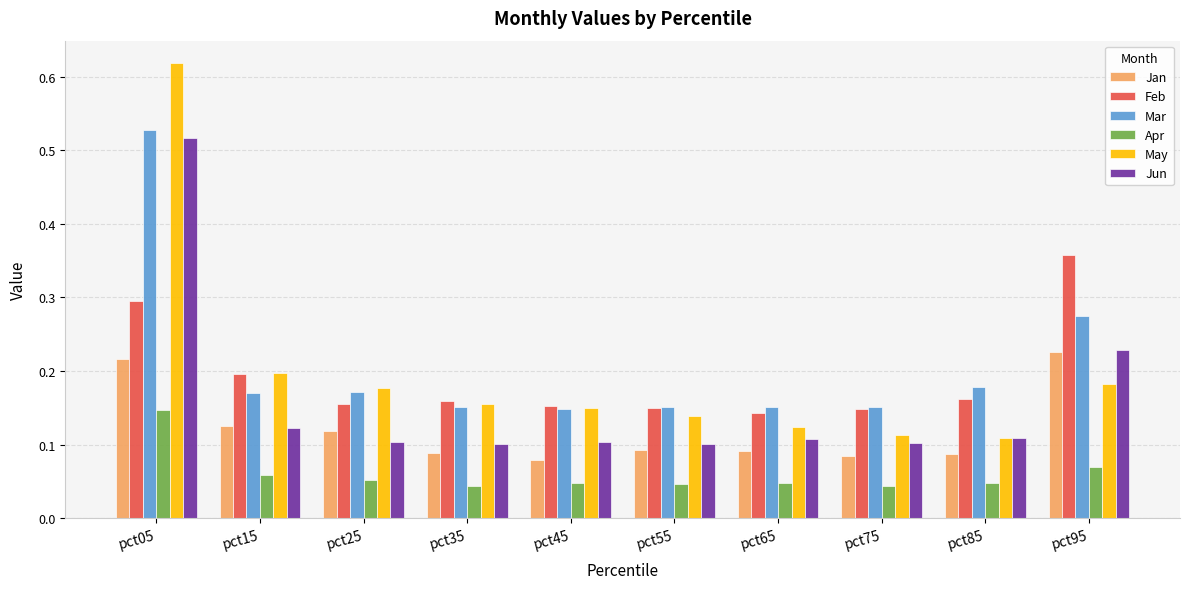

At which category does the chart reach its peak across all series?

pct05